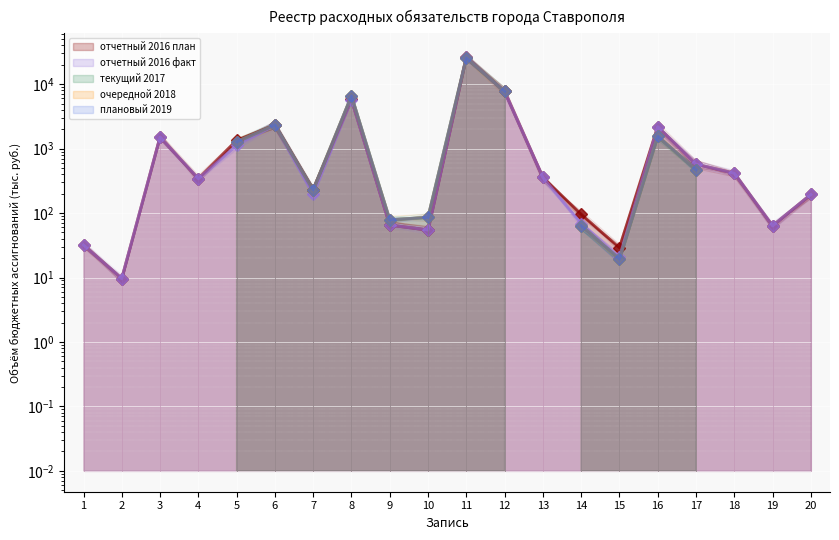

Between which two adjacent categories do очередной 2018 and отчетный 2016 план first intersect?

3 and 4